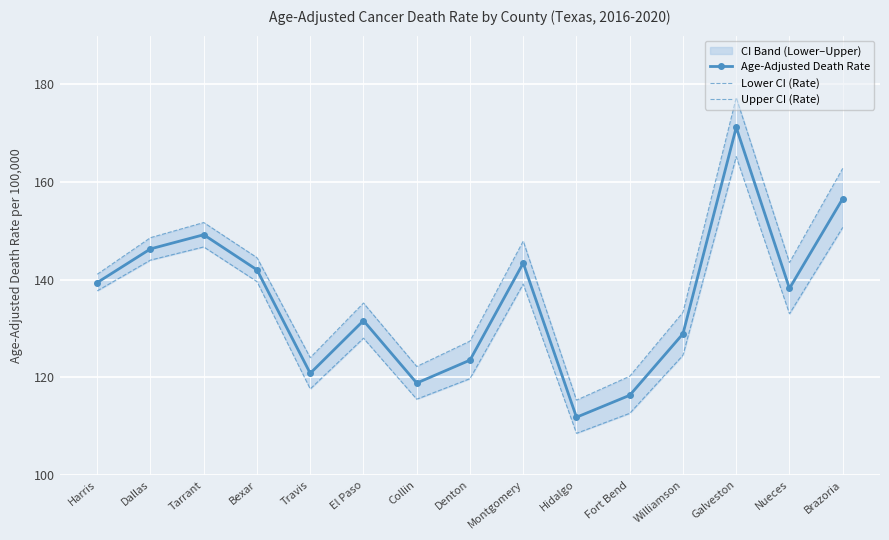

At which label does Age-Adjusted Death Rate reach its peak?

Galveston